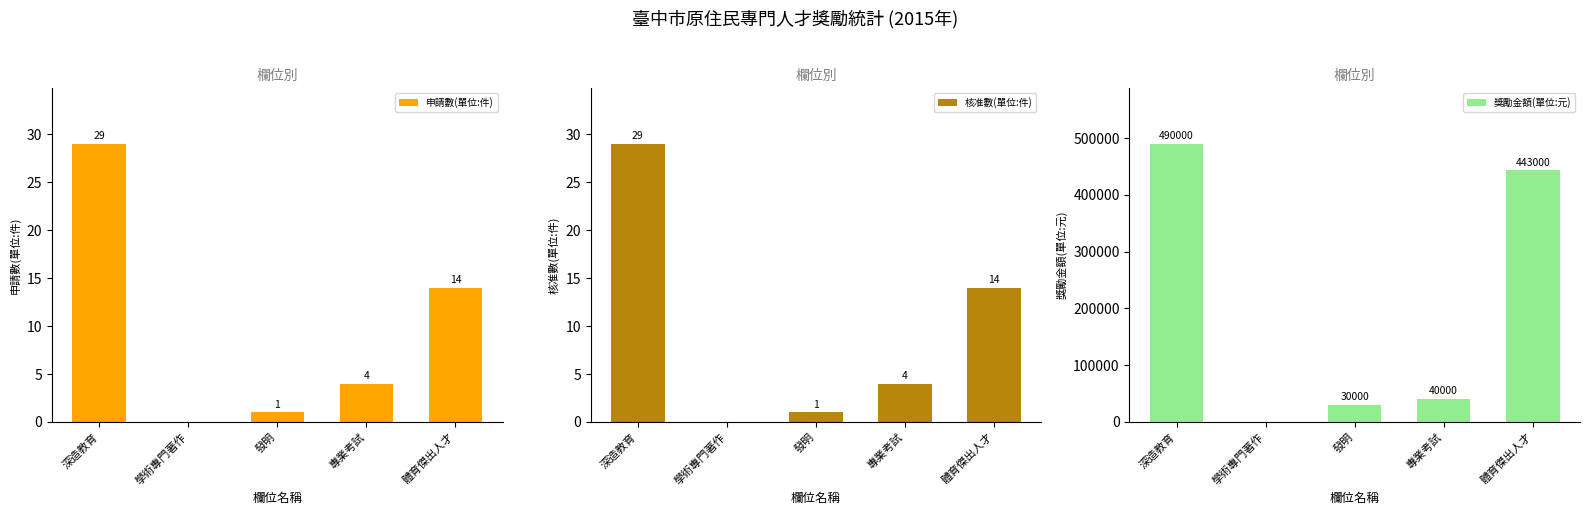

At which label does 獎勵金額(單位:元) first exceed 40000?

深造教育